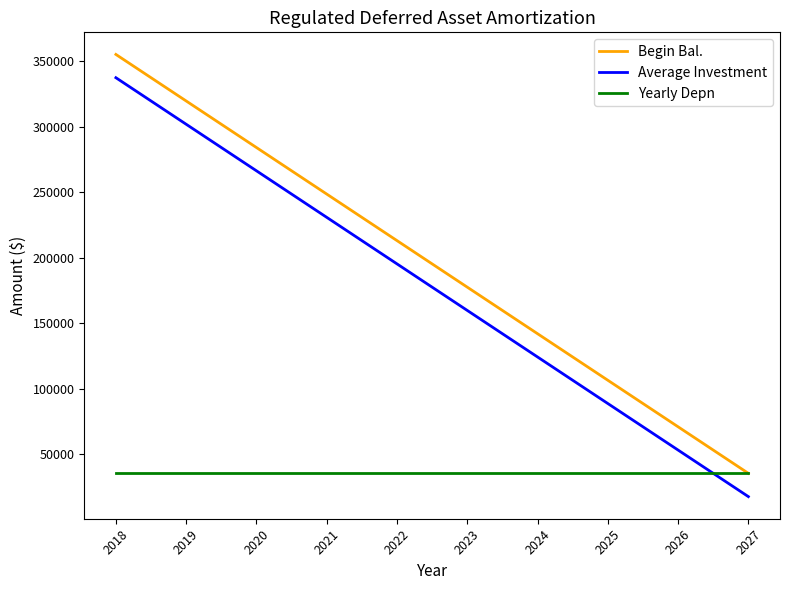

Rank the categories by Average Investment value from highest to lowest.

2018, 2019, 2020, 2021, 2022, 2023, 2024, 2025, 2026, 2027